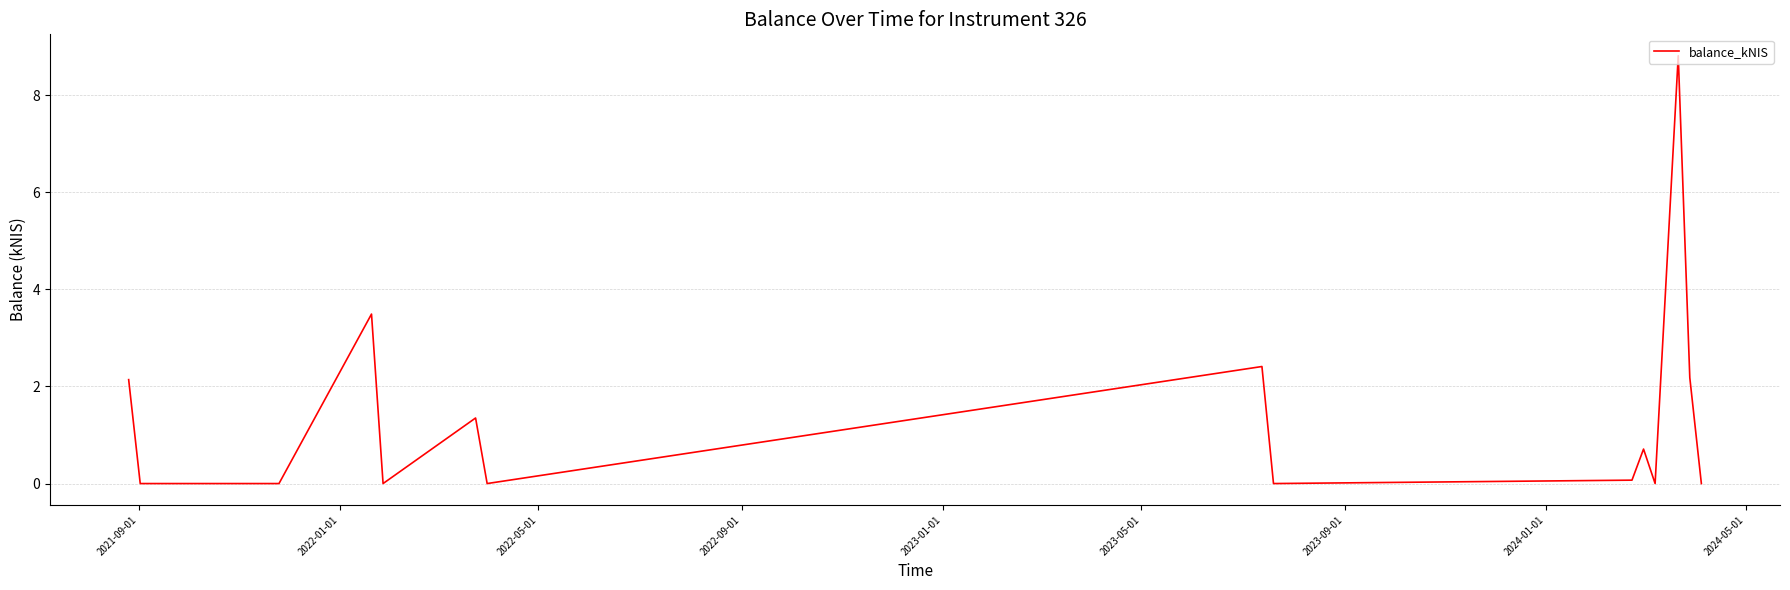

What is the difference between the maximum and minimum values?

8.8